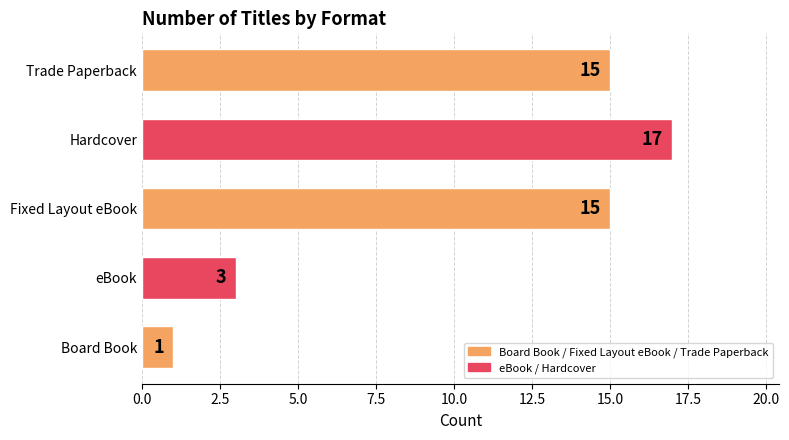

At which label is the value closest to 9?

eBook